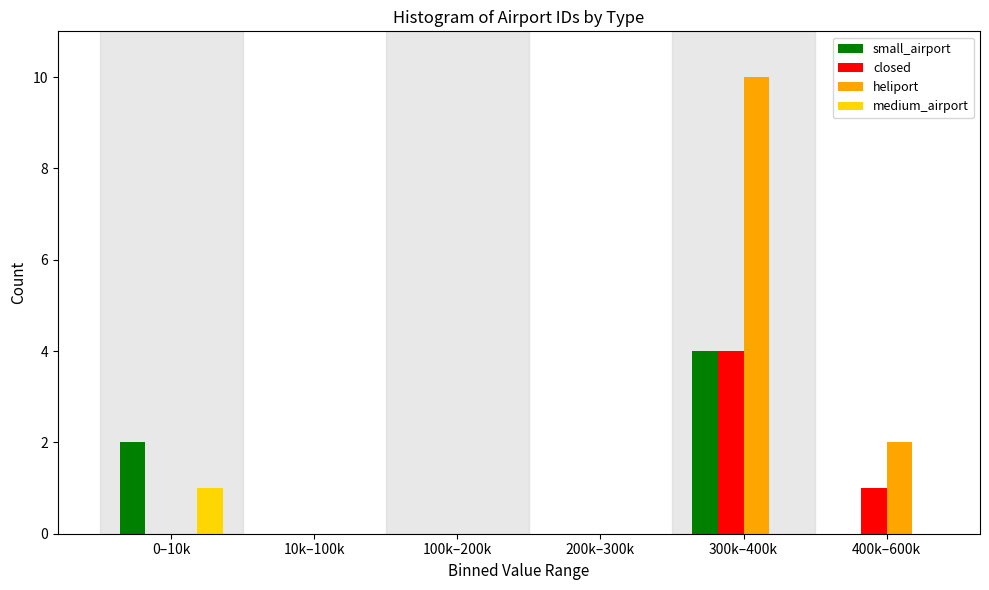

Reading right to left, transcribe all the data shown in this chart.

small_airport: 400k–600k=0	300k–400k=4	200k–300k=0	100k–200k=0	10k–100k=0	0–10k=2
closed: 400k–600k=1	300k–400k=4	200k–300k=0	100k–200k=0	10k–100k=0	0–10k=0
heliport: 400k–600k=2	300k–400k=10	200k–300k=0	100k–200k=0	10k–100k=0	0–10k=0
medium_airport: 400k–600k=0	300k–400k=0	200k–300k=0	100k–200k=0	10k–100k=0	0–10k=1